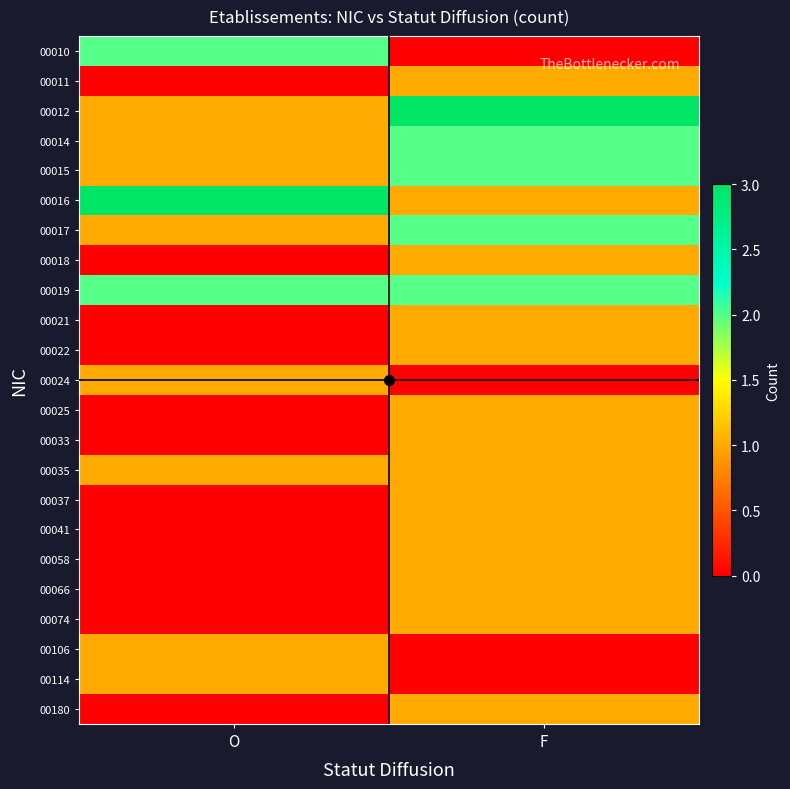

Reading left to right, transcribe all the data shown in this chart.

00010: O=2	F=0
00011: O=0	F=1
00012: O=1	F=3
00014: O=1	F=2
00015: O=1	F=2
00016: O=3	F=1
00017: O=1	F=2
00018: O=0	F=1
00019: O=2	F=2
00021: O=0	F=1
00022: O=0	F=1
00024: O=1	F=0
00025: O=0	F=1
00033: O=0	F=1
00035: O=1	F=1
00037: O=0	F=1
00041: O=0	F=1
00058: O=0	F=1
00066: O=0	F=1
00074: O=0	F=1
00106: O=1	F=0
00114: O=1	F=0
00180: O=0	F=1